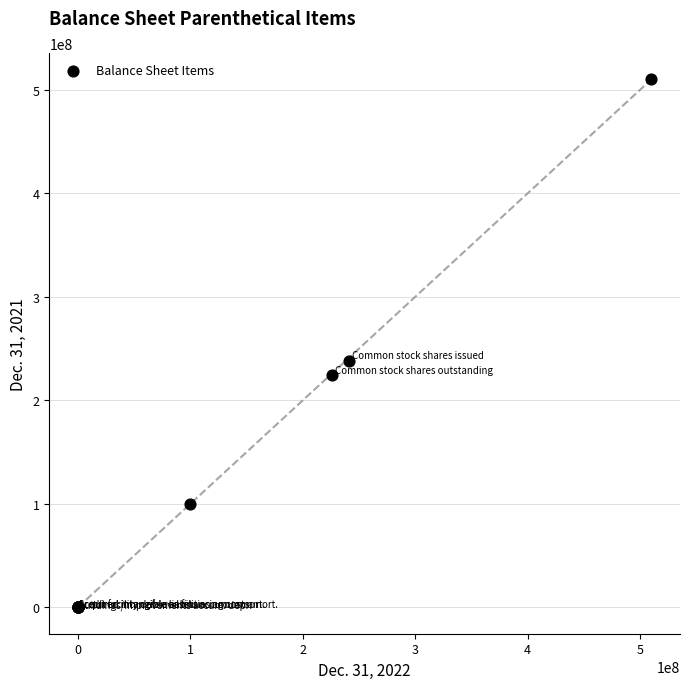

What Y value in the scatter plot is closest to 255000000?

238226119.0